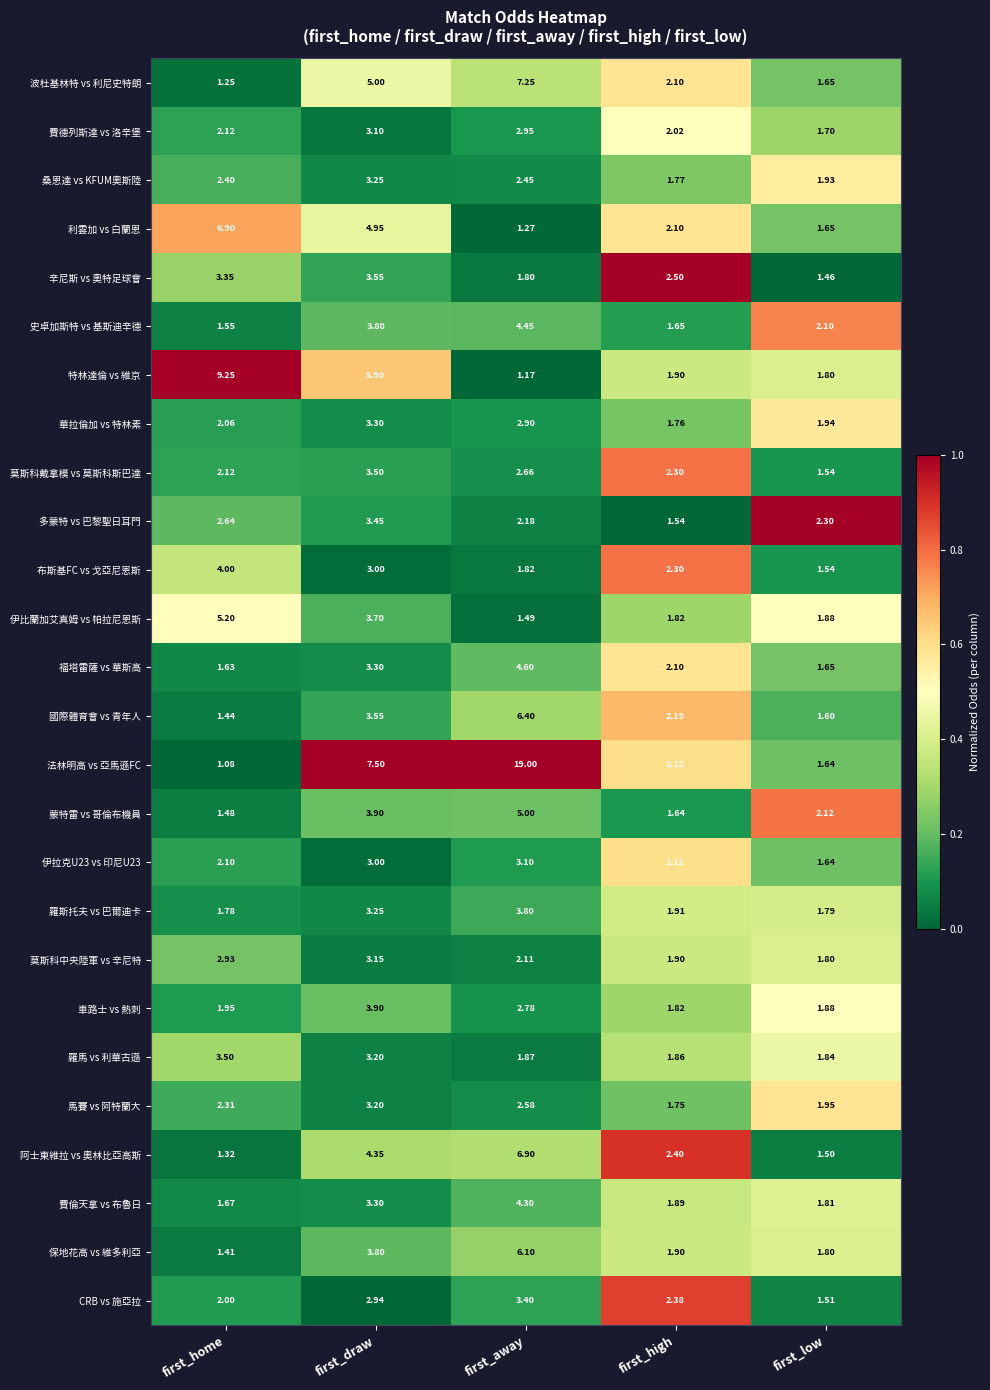

Which label corresponds to the largest value in the chart?

first_away